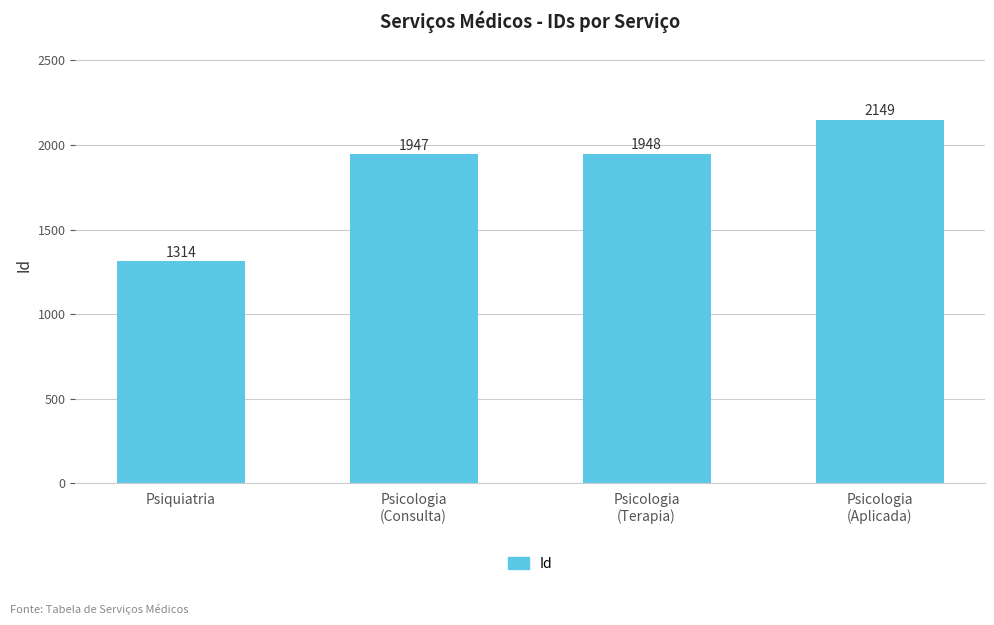

How many bars are there in total?

4